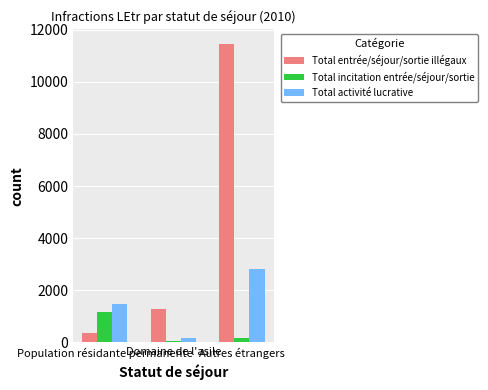

What value does the Total activité lucrative series have at Domaine de l'asile, to the nearest 10?

180